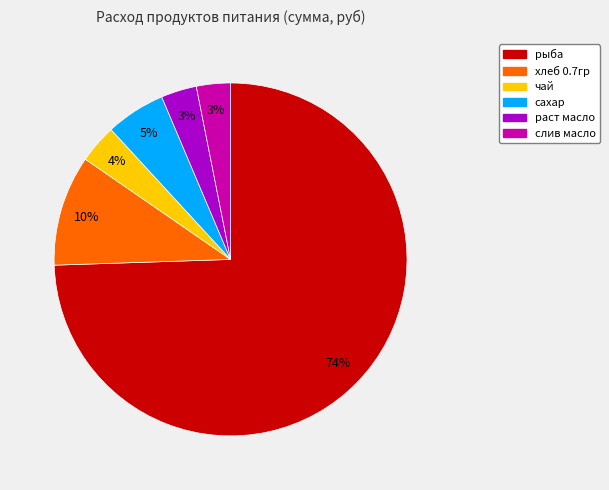

Does any single category account for the majority?

Yes